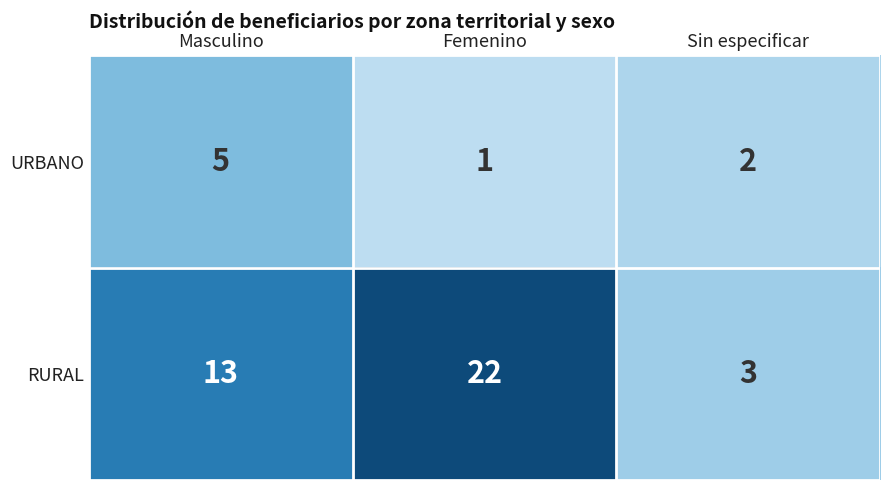

Reading left to right, list all the values displayed in this chart.

URBANO: Masculino=5	Femenino=1	Sin especificar=2
RURAL: Masculino=13	Femenino=22	Sin especificar=3